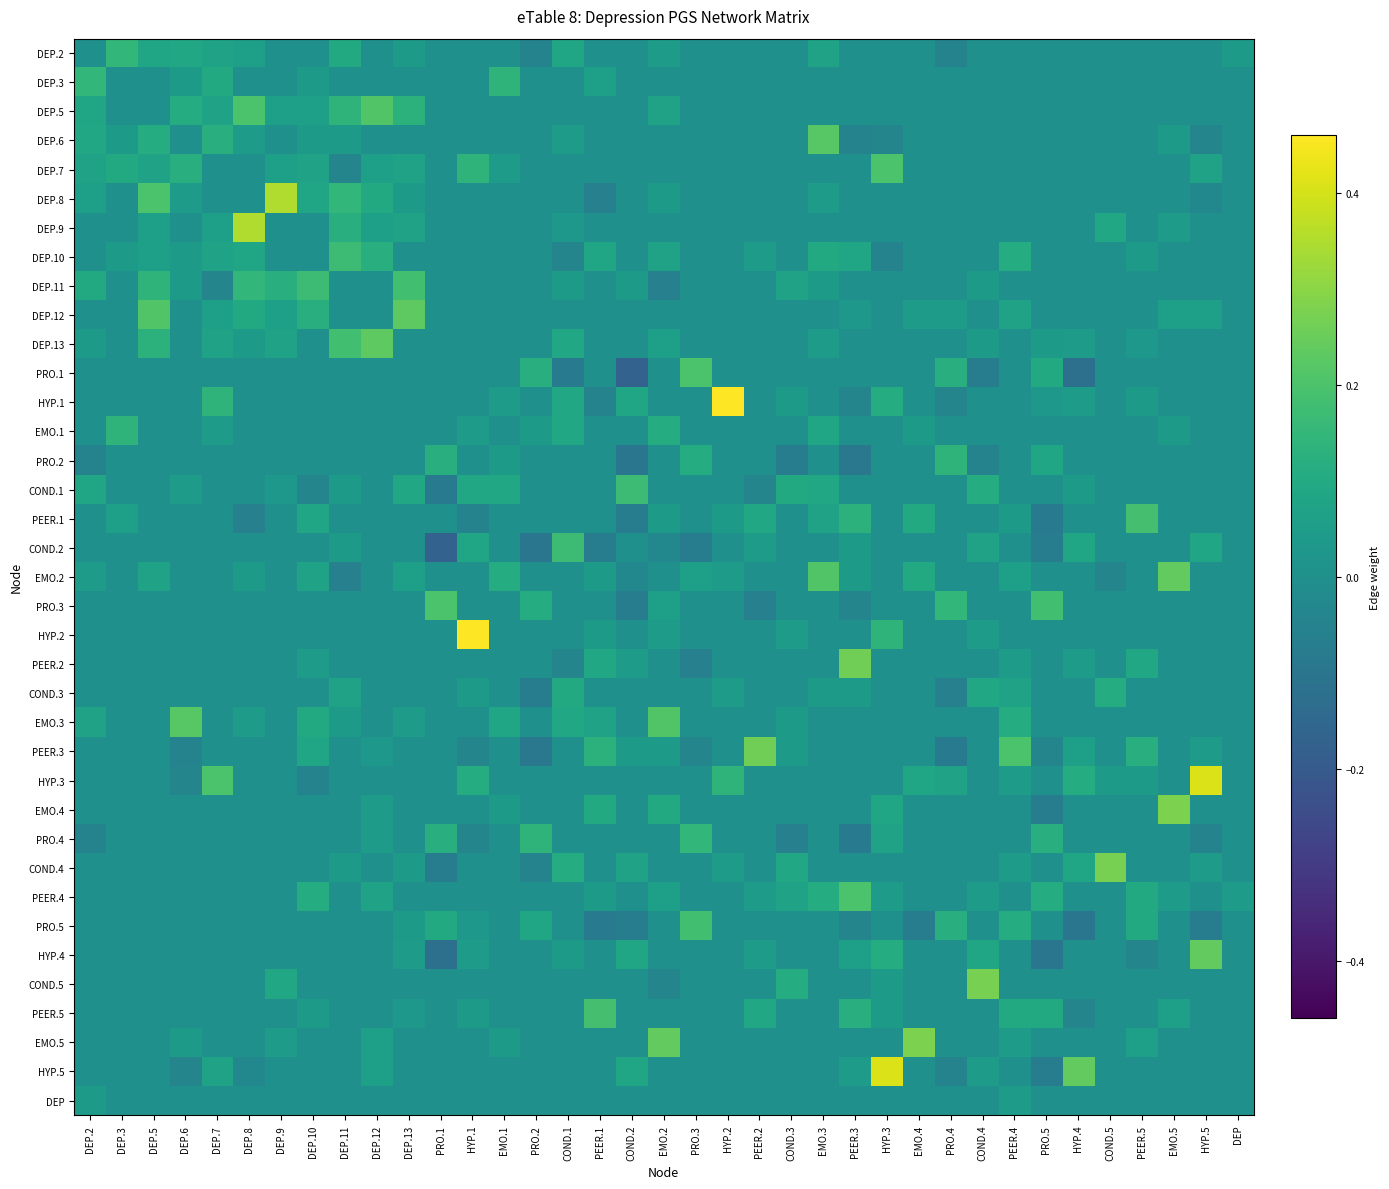

What is the smallest value displayed?

-0.2